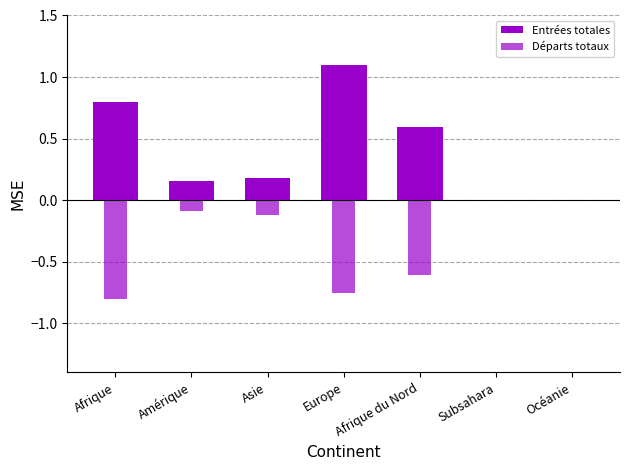

Rank the categories by Entrées totales value from highest to lowest.

Europe, Afrique, Afrique du Nord, Asie, Amérique, Subsahara, Océanie